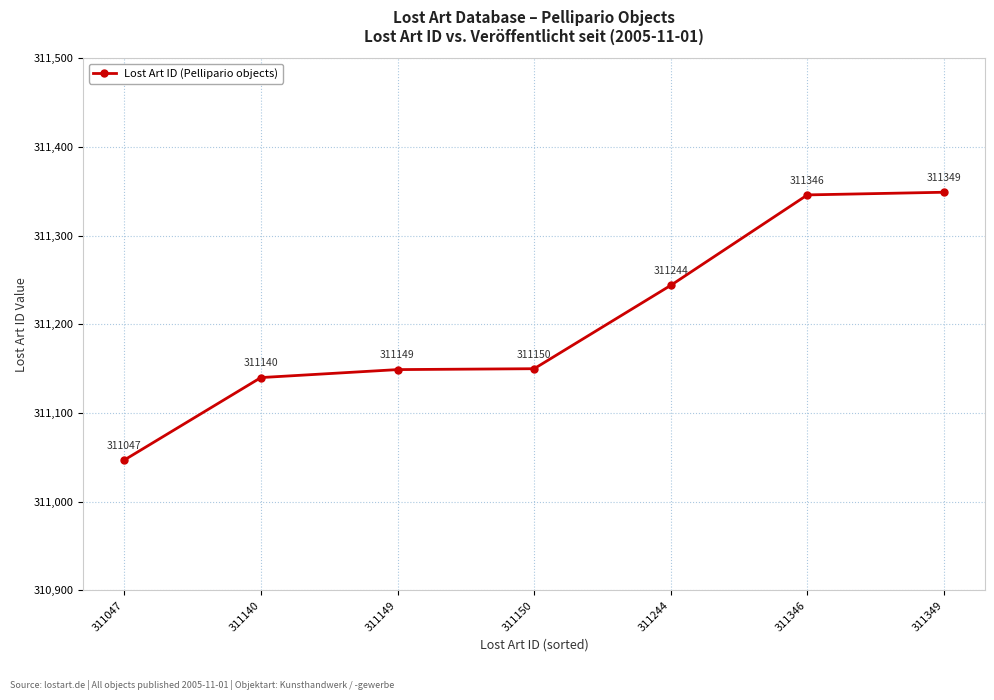

Which category has the lowest value across all series?

311047